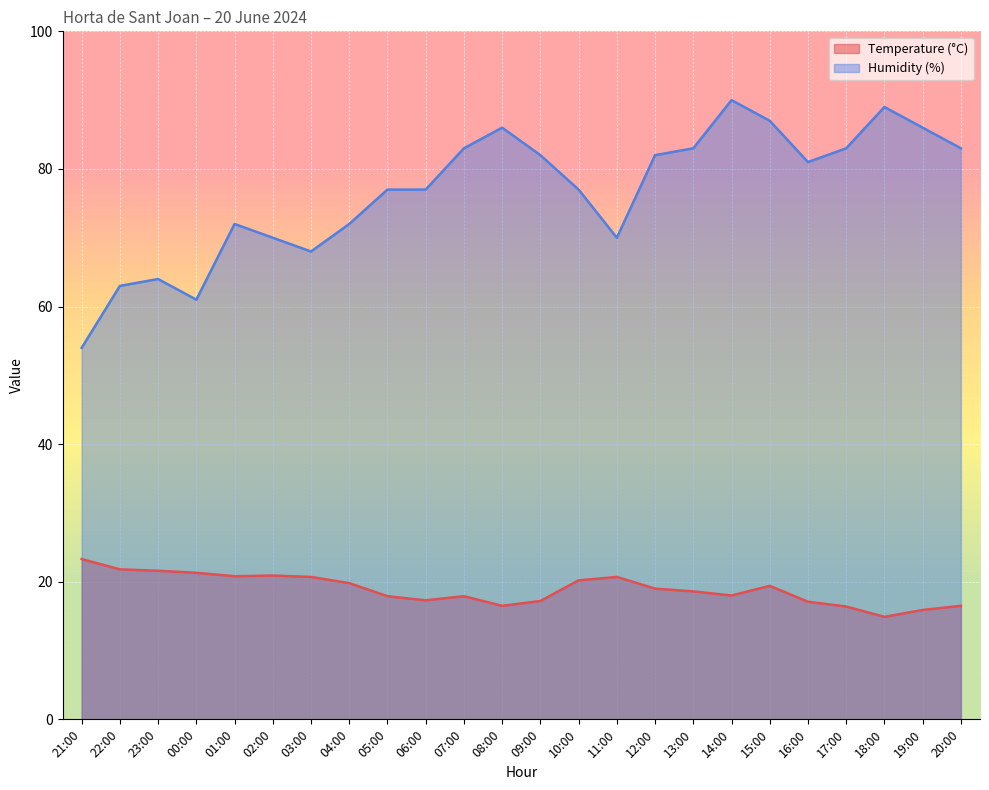

In Humidity (%), how many points are lower than both neighbors (excluding endpoints)?

4